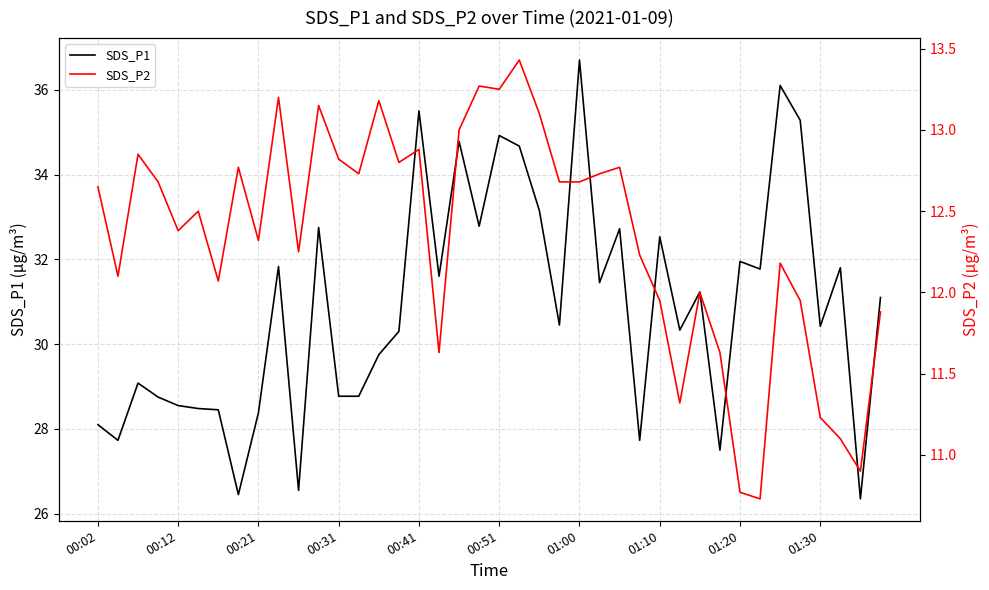

True or false: SDS_P2 and SDS_P1 intersect in this chart.

False